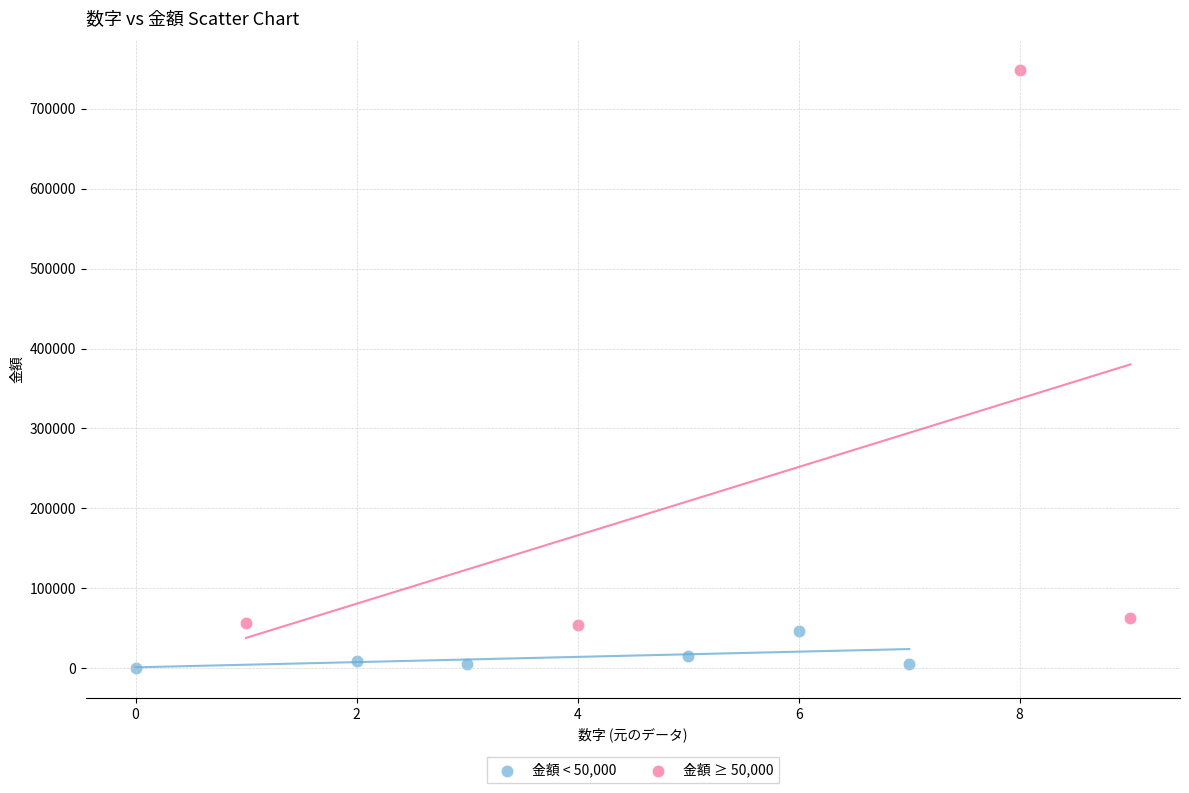

Which series has the largest Y range (max minus min)?

金額 ≥ 50,000